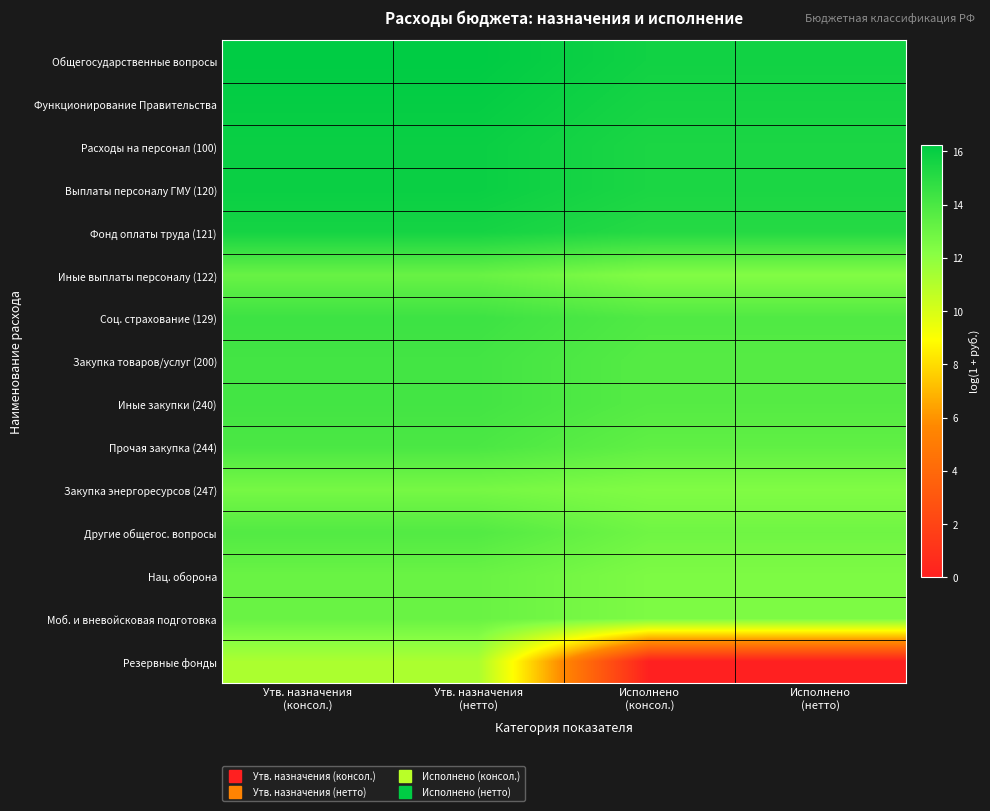

Reading left to right, transcribe all the data shown in this chart.

Общегосударственные вопросы: Утв. назначения
(консол.)=16.2	Утв. назначения
(нетто)=16.2	Исполнено
(консол.)=15.7	Исполнено
(нетто)=15.7
Функционирование Правительства: Утв. назначения
(консол.)=16.1	Утв. назначения
(нетто)=16.1	Исполнено
(консол.)=15.6	Исполнено
(нетто)=15.6
Расходы на персонал (100): Утв. назначения
(консол.)=15.9	Утв. назначения
(нетто)=15.9	Исполнено
(консол.)=15.4	Исполнено
(нетто)=15.4
Выплаты персоналу ГМУ (120): Утв. назначения
(консол.)=15.9	Утв. назначения
(нетто)=15.9	Исполнено
(консол.)=15.4	Исполнено
(нетто)=15.4
Фонд оплаты труда (121): Утв. назначения
(консол.)=15.6	Утв. назначения
(нетто)=15.6	Исполнено
(консол.)=15.1	Исполнено
(нетто)=15.1
Иные выплаты персоналу (122): Утв. назначения
(консол.)=13.1	Утв. назначения
(нетто)=13.1	Исполнено
(консол.)=12.3	Исполнено
(нетто)=12.3
Соц. страхование (129): Утв. назначения
(консол.)=14.4	Утв. назначения
(нетто)=14.4	Исполнено
(консол.)=13.8	Исполнено
(нетто)=13.8
Закупка товаров/услуг (200): Утв. назначения
(консол.)=14.2	Утв. назначения
(нетто)=14.2	Исполнено
(консол.)=13.7	Исполнено
(нетто)=13.7
Иные закупки (240): Утв. назначения
(консол.)=14.2	Утв. назначения
(нетто)=14.2	Исполнено
(консол.)=13.7	Исполнено
(нетто)=13.7
Прочая закупка (244): Утв. назначения
(консол.)=14.0	Утв. назначения
(нетто)=14.0	Исполнено
(консол.)=13.4	Исполнено
(нетто)=13.4
Закупка энергоресурсов (247): Утв. назначения
(консол.)=12.7	Утв. назначения
(нетто)=12.7	Исполнено
(консол.)=12.4	Исполнено
(нетто)=12.4
Другие общегос. вопросы: Утв. назначения
(консол.)=13.8	Утв. назначения
(нетто)=13.8	Исполнено
(консол.)=12.9	Исполнено
(нетто)=12.9
Нац. оборона: Утв. назначения
(консол.)=13.1	Утв. назначения
(нетто)=13.1	Исполнено
(консол.)=12.5	Исполнено
(нетто)=12.5
Моб. и вневойсковая подготовка: Утв. назначения
(консол.)=13.1	Утв. назначения
(нетто)=13.1	Исполнено
(консол.)=12.5	Исполнено
(нетто)=12.5
Резервные фонды: Утв. назначения
(консол.)=11.2	Утв. назначения
(нетто)=11.2	Исполнено
(консол.)=0.0	Исполнено
(нетто)=0.0